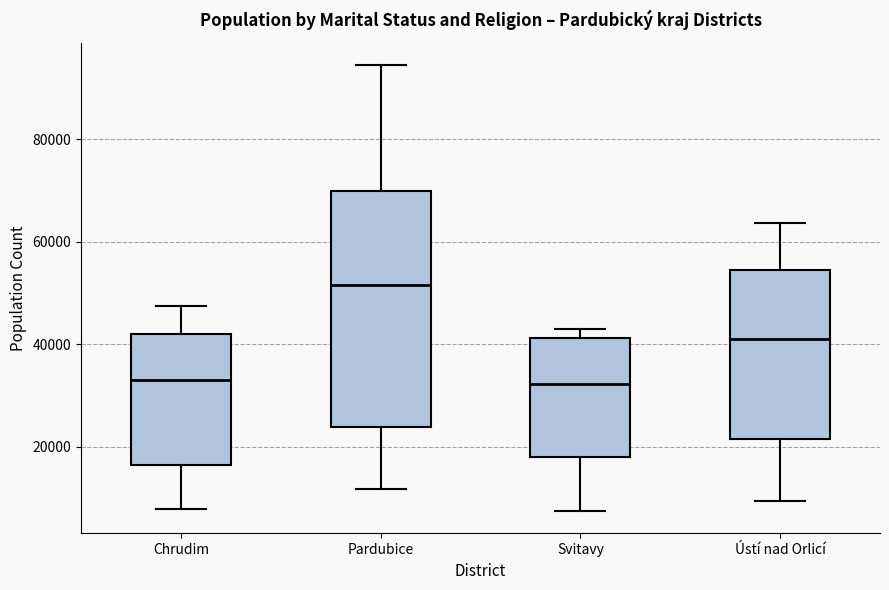

Comparing the boxes themselves (not the whiskers), which one is the tallest?

Pardubice